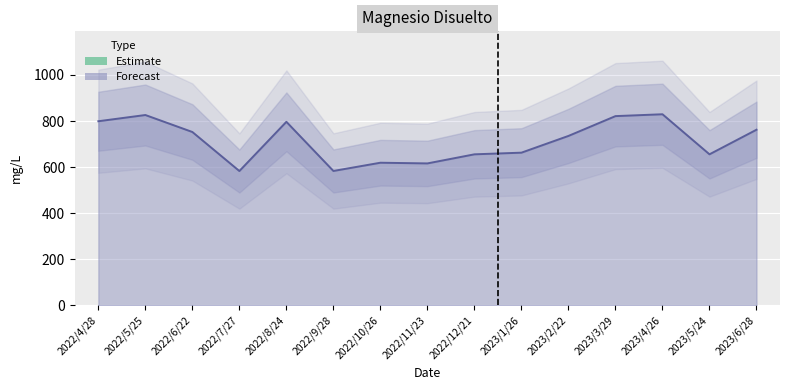

List the labels in order of value, smallest first.

2022/7/27, 2022/9/28, 2022/11/23, 2022/10/26, 2022/12/21, 2023/5/24, 2023/1/26, 2023/2/22, 2022/6/22, 2023/6/28, 2022/8/24, 2022/4/28, 2023/3/29, 2022/5/25, 2023/4/26